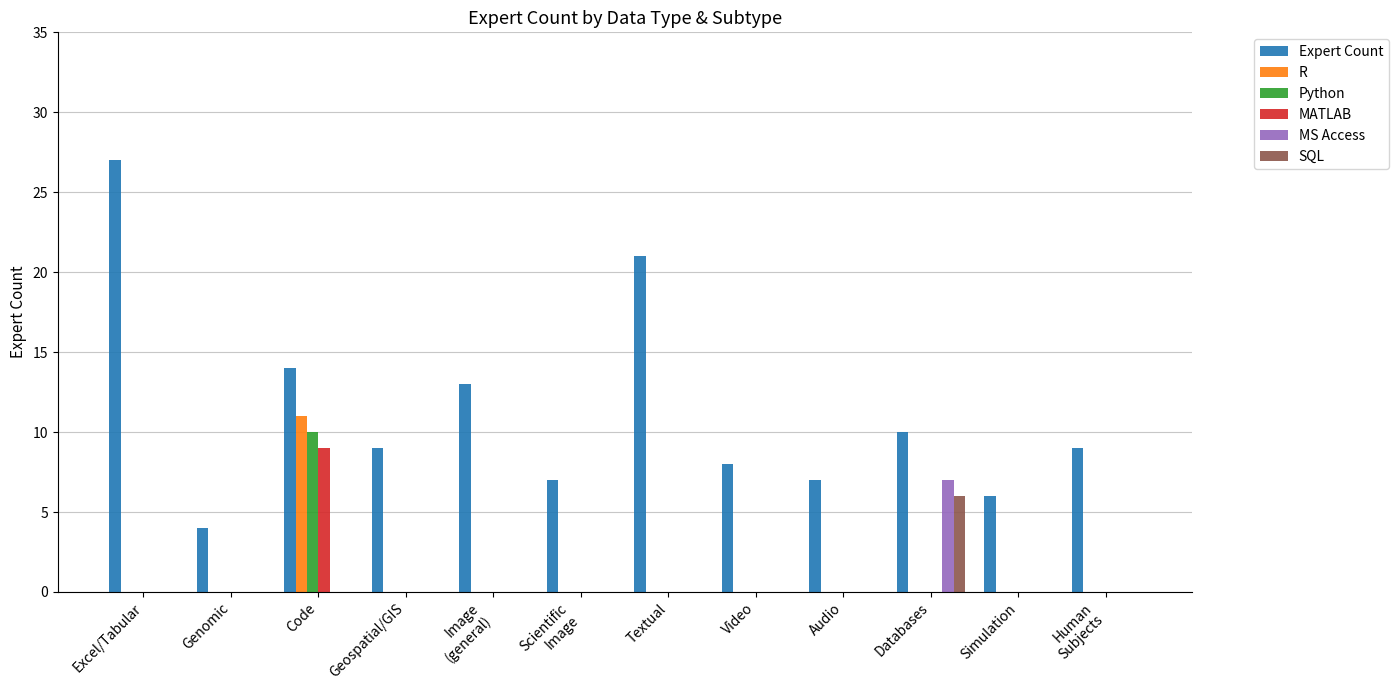

Between Excel/Tabular and Databases, which series saw the biggest shift?

Expert Count